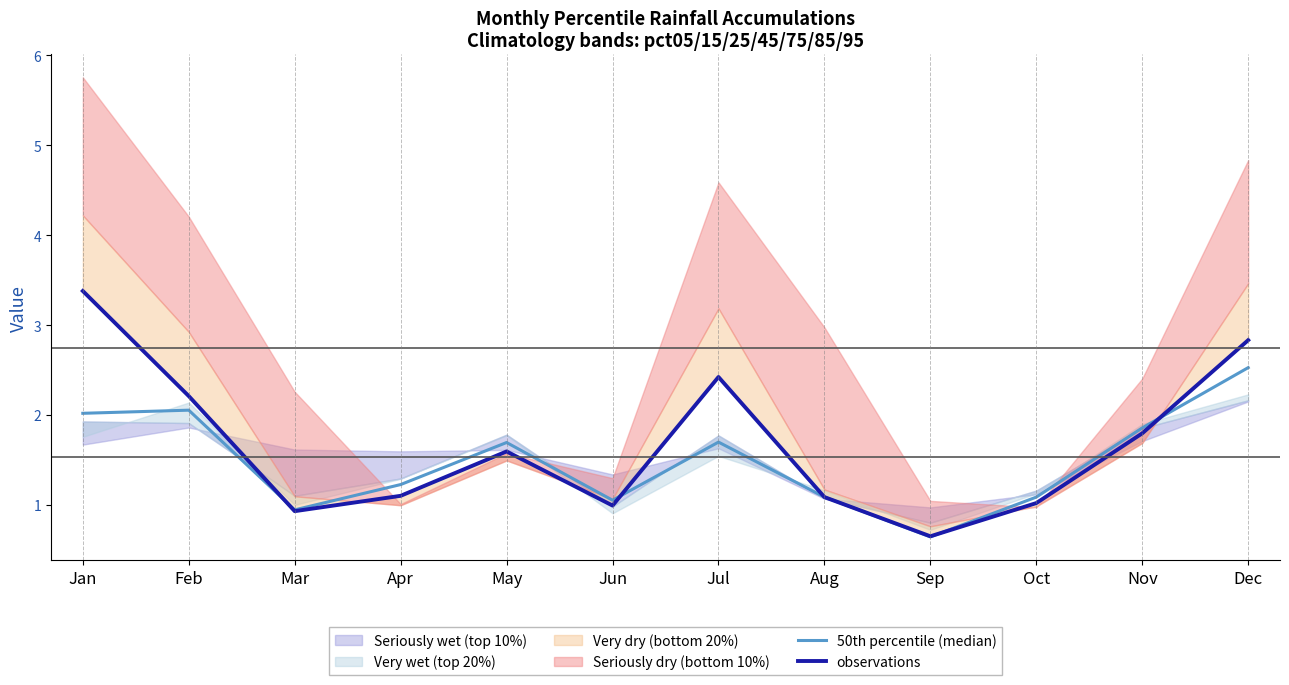

List the labels in order of observations value, smallest first.

Sep, Mar, Jun, Oct, Aug, Apr, May, Nov, Feb, Jul, Dec, Jan